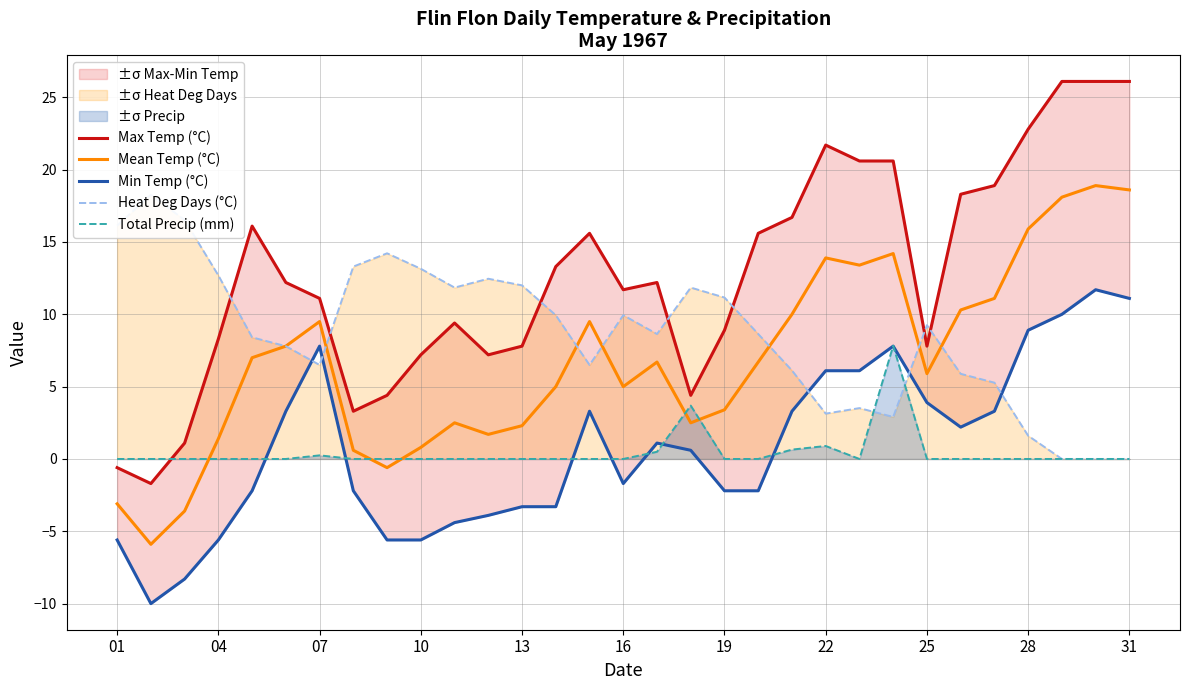

True or false: Mean Temp (°C) has a value of -1.5 at 01.

False